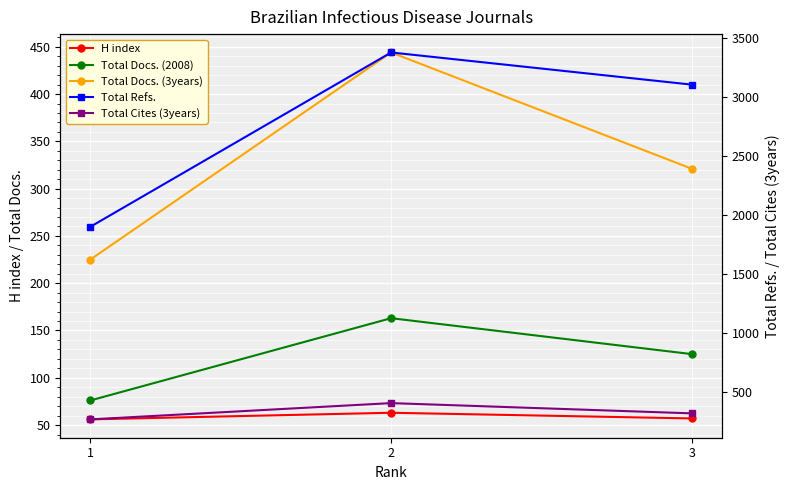

Which has a higher value, 3 or 2?

2